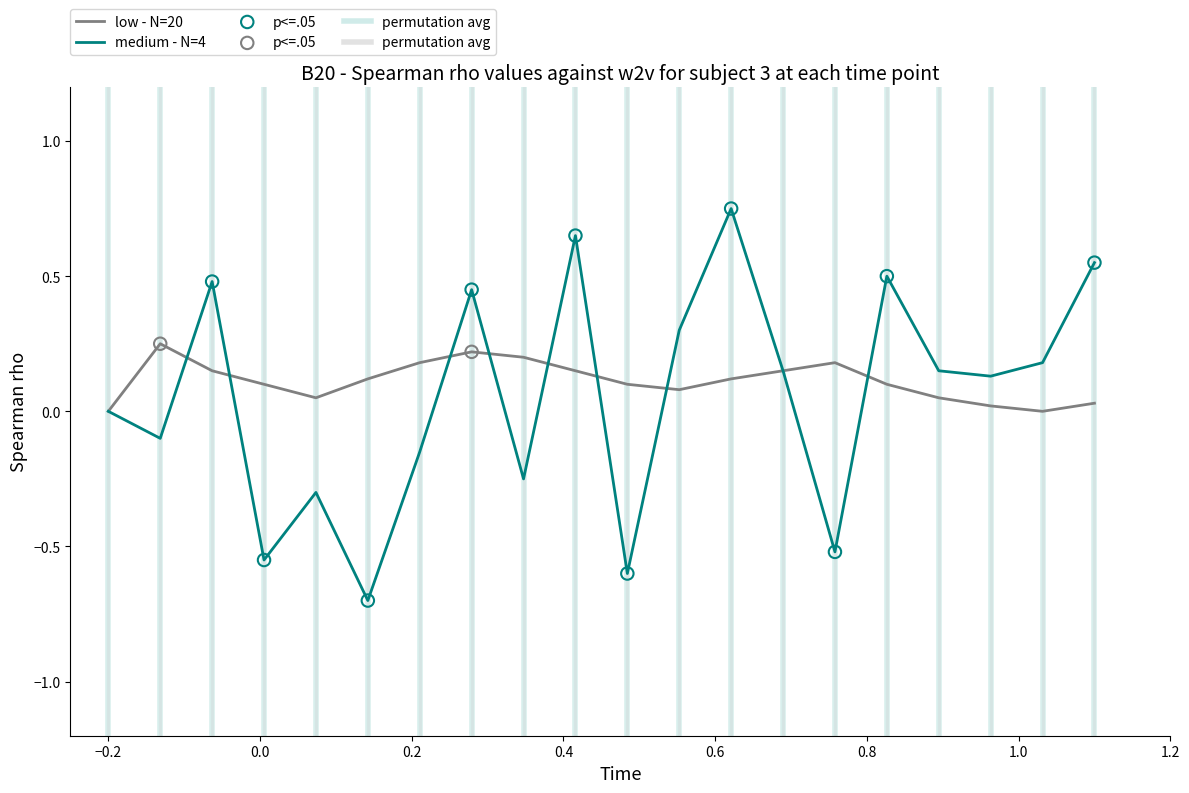

Which series contains the highest Y value?

medium - N=4